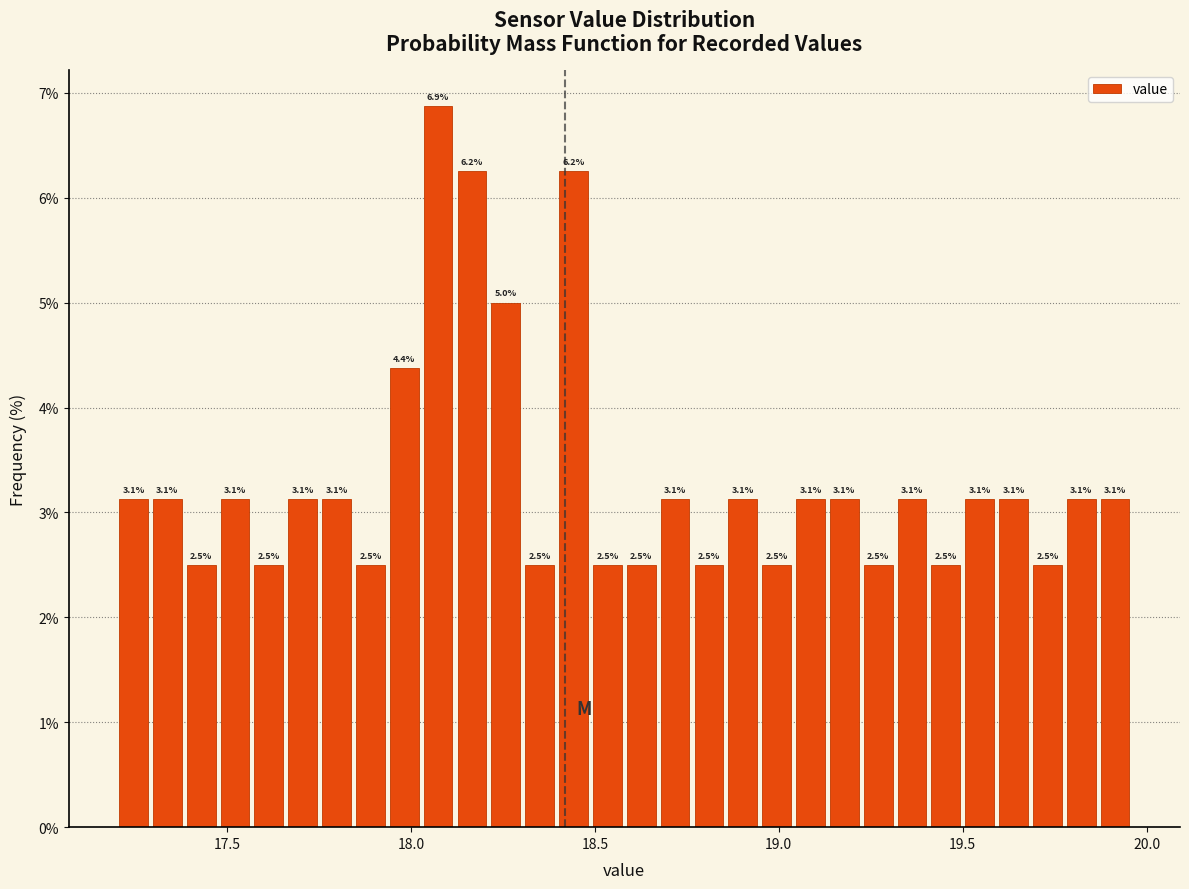

Read against the x-axis, roughly where is the centre of the tallest bar?

18.05